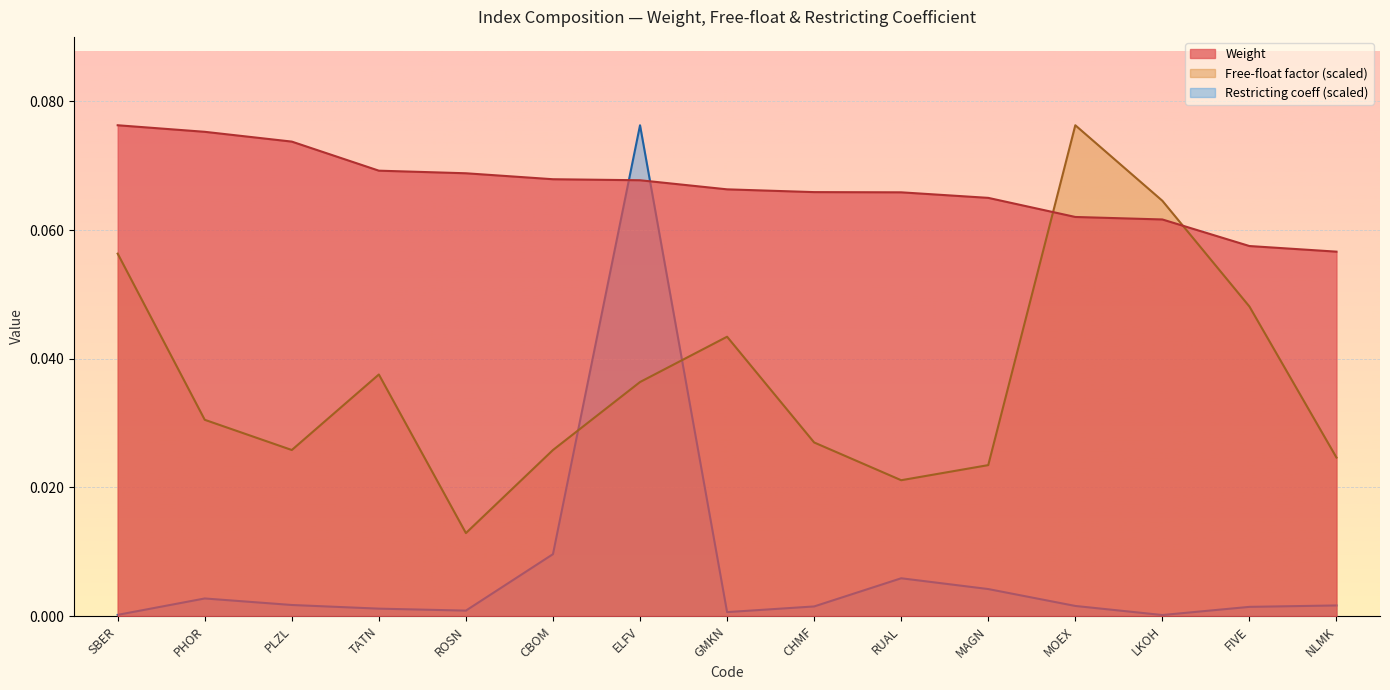

At which label is Free-float factor closest to 0?

ROSN